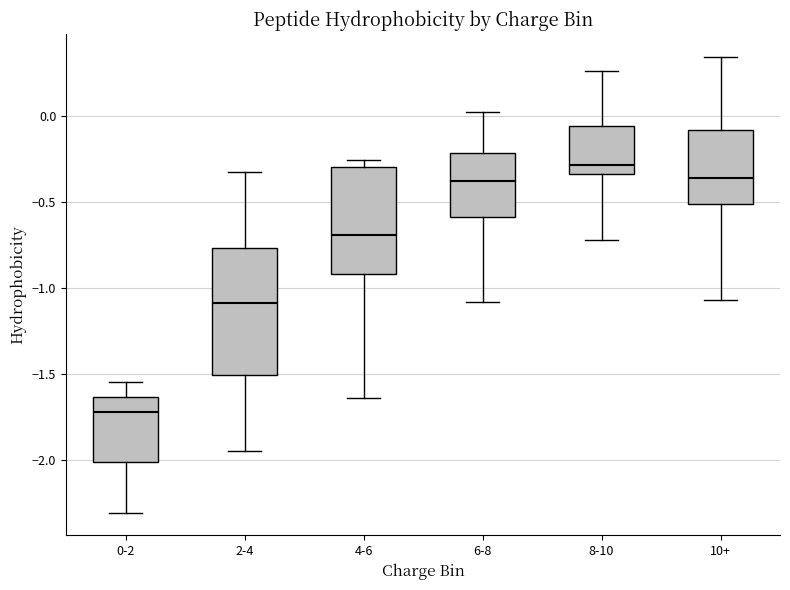

Reading left to right, transcribe this box plot: for each box, give where its median line is, the range the box spans, and where its two whiskers end, as read against the y-axis. The values are not printed on the chart, so give them approximately, as read against the axis.

0-2: median -1.70, box -2.00 to -1.65, whiskers -2.30 to -1.55
2-4: median -1.10, box -1.50 to -0.75, whiskers -1.95 to -0.35
4-6: median -0.70, box -0.90 to -0.30, whiskers -1.65 to -0.25
6-8: median -0.35, box -0.60 to -0.20, whiskers -1.10 to 0.05
8-10: median -0.30, box -0.35 to -0.05, whiskers -0.70 to 0.25
10+: median -0.35, box -0.50 to -0.10, whiskers -1.05 to 0.35